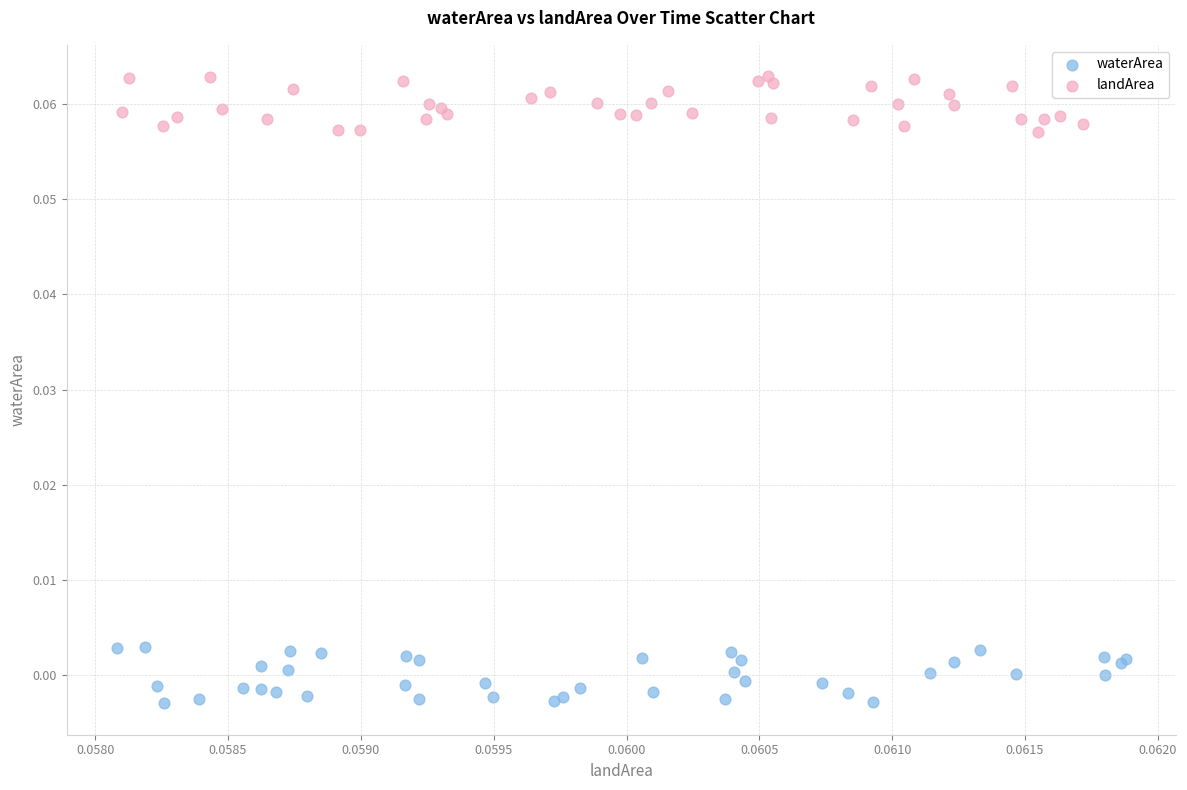

Which series contains the lowest Y value?

waterArea